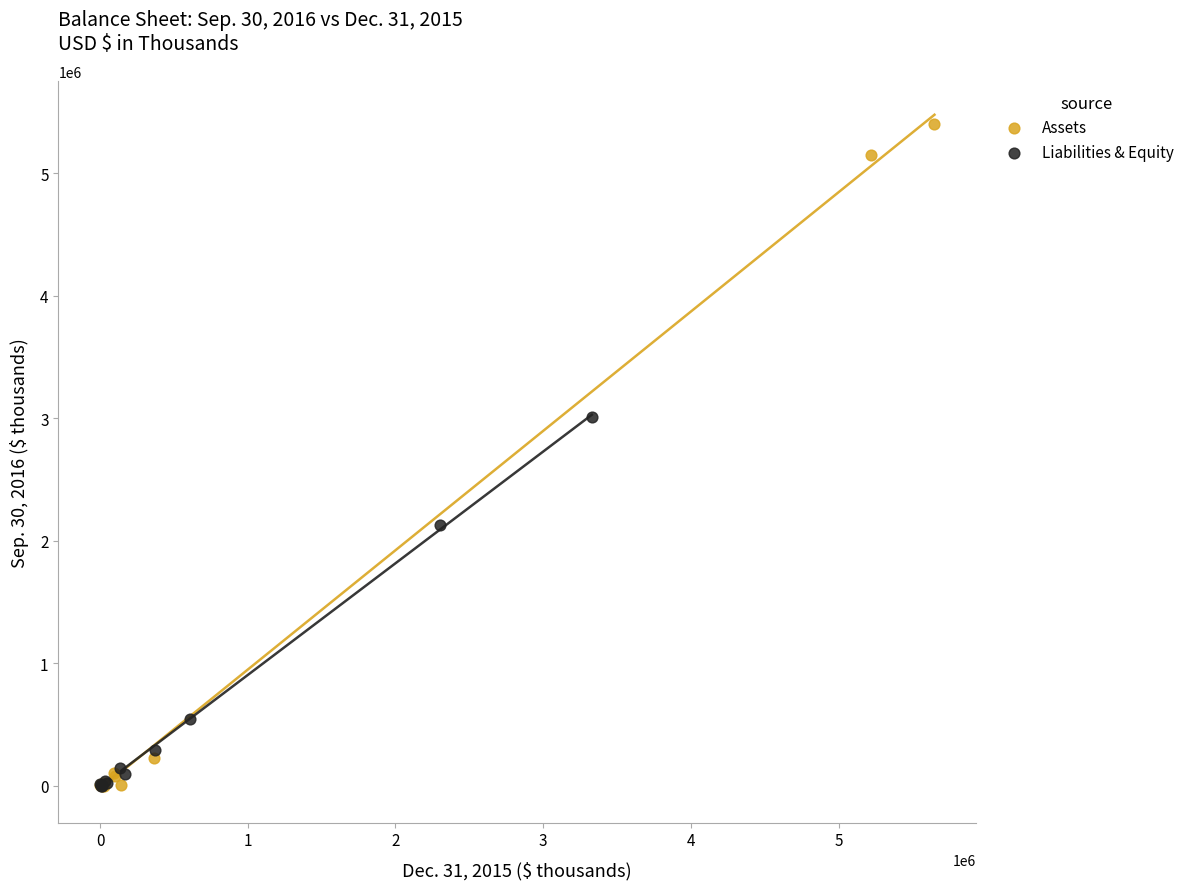

Which series has the largest Y range (max minus min)?

Assets